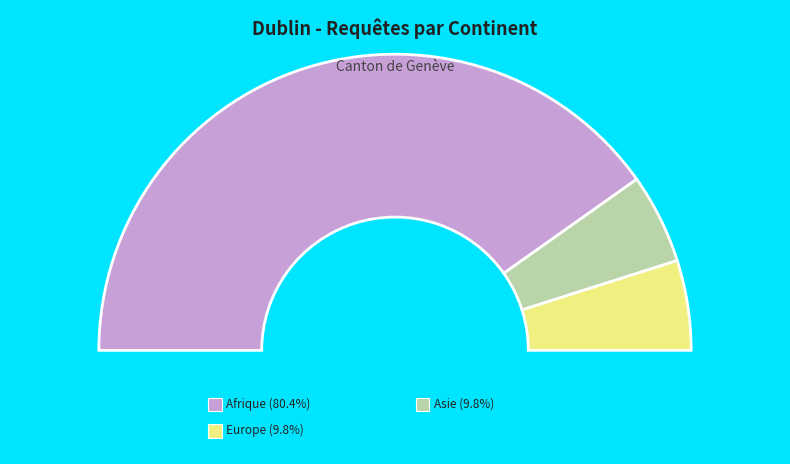

Do Europe and Océanie together represent more than half of the pie?

No